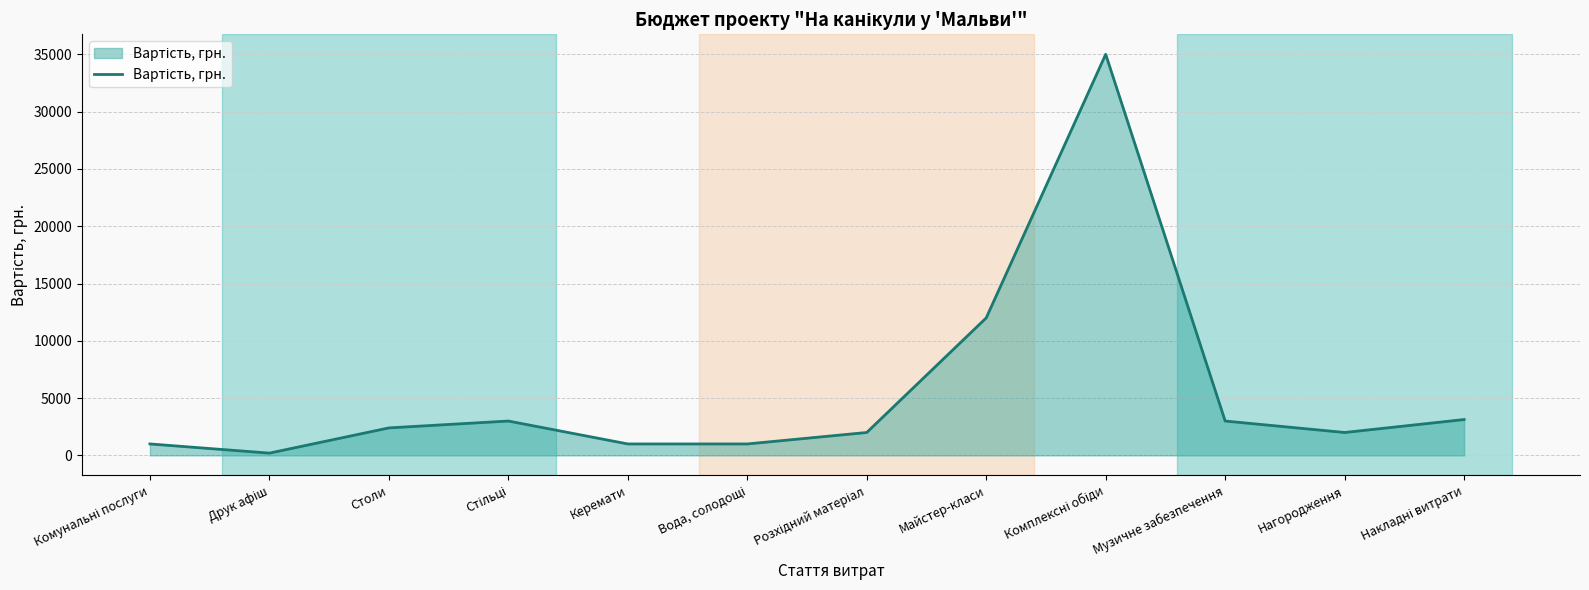

What is the difference between the maximum and minimum values?

34800